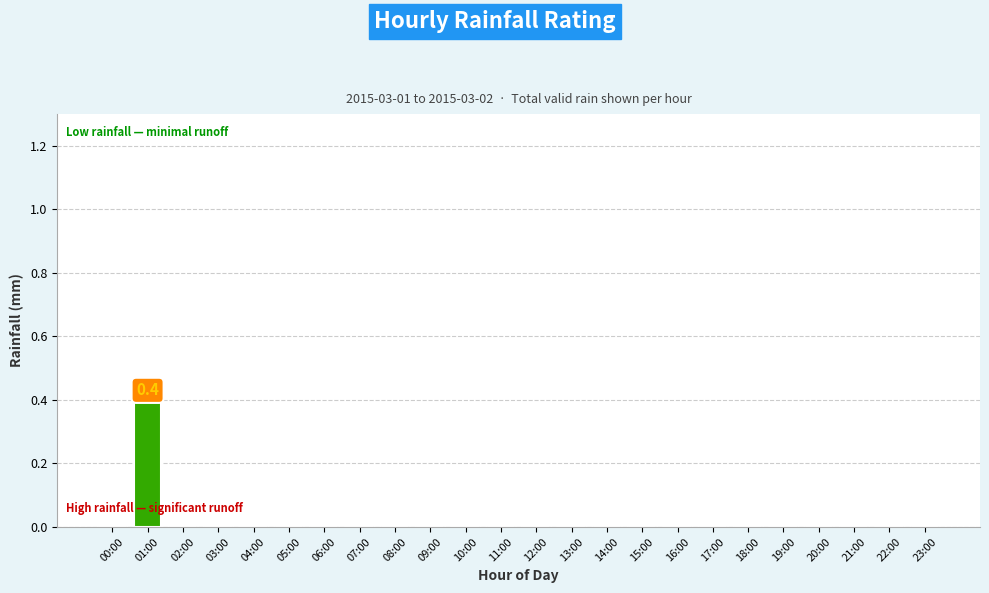

Count the number of categories in the chart.

24